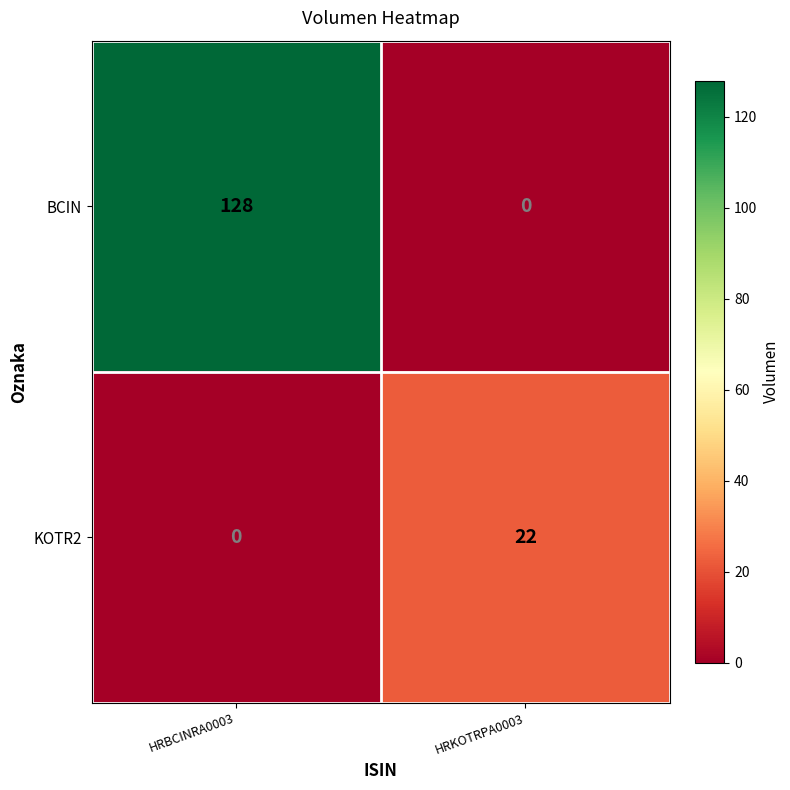

Count the number of data series in this chart.

2